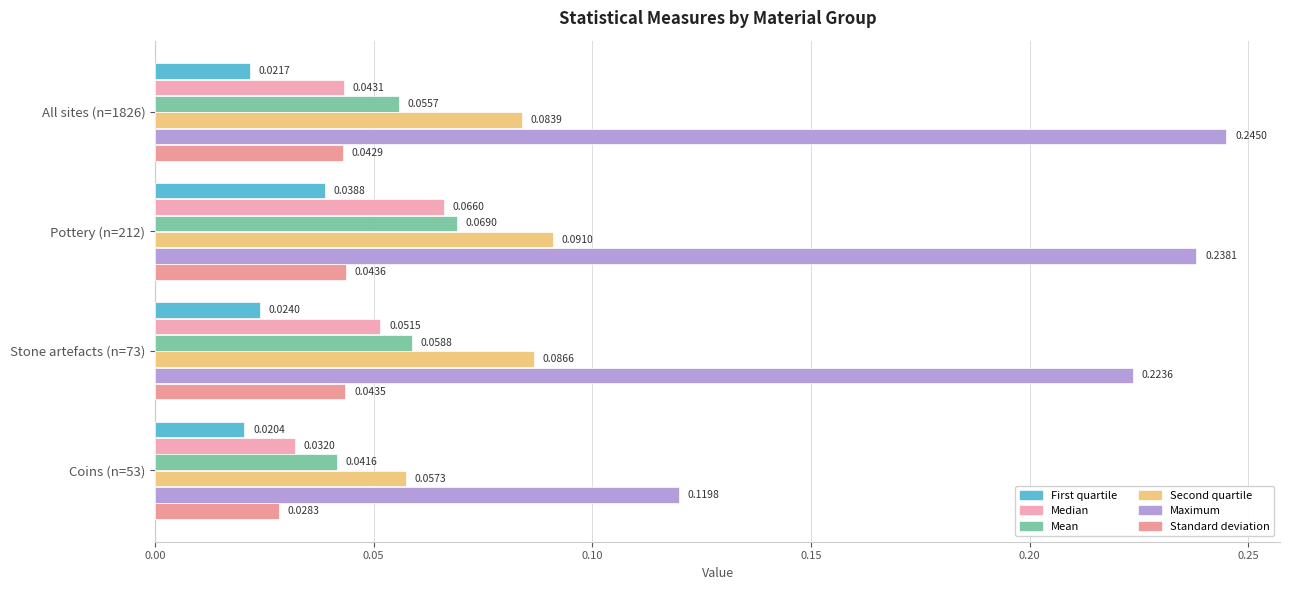

Rank the series by their maximum value, from highest to lowest.

Maximum, Second quartile, Mean, Median, Standard deviation, First quartile